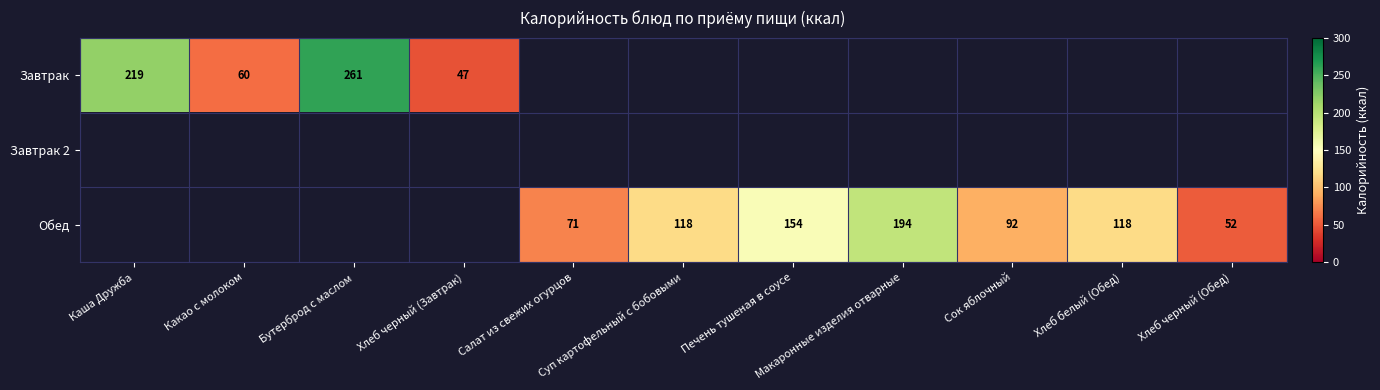

What is the smallest value displayed?

47.0